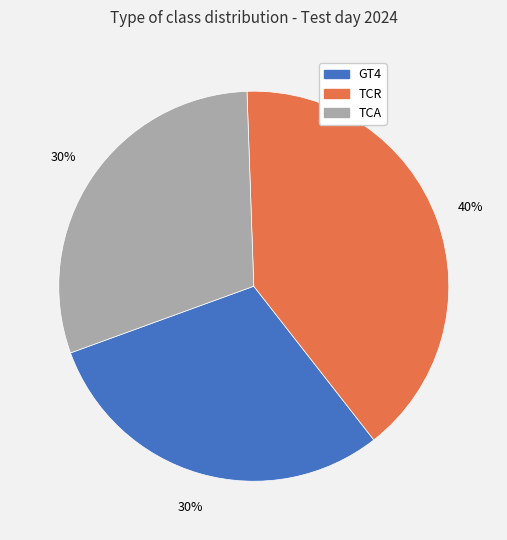

The TCR slice represents 50% of the pie. True or false?

False